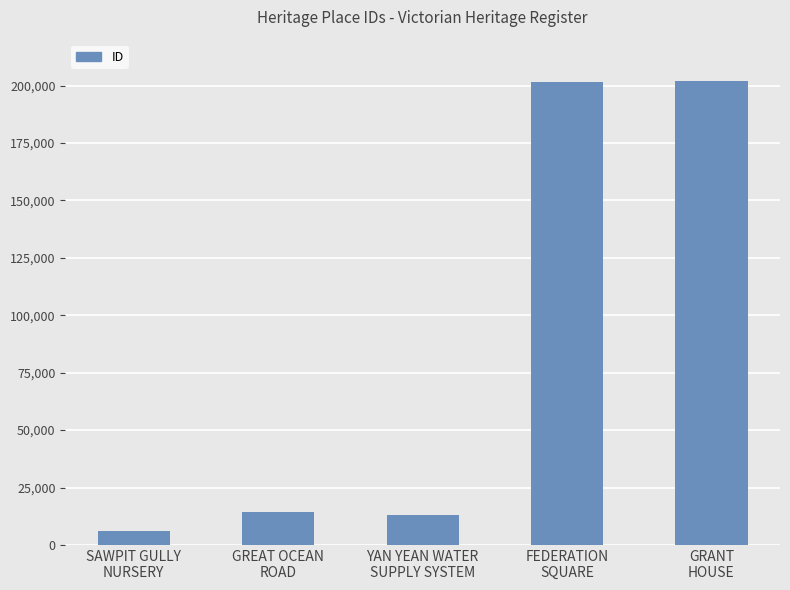

What is the maximum value shown in the chart?

202036